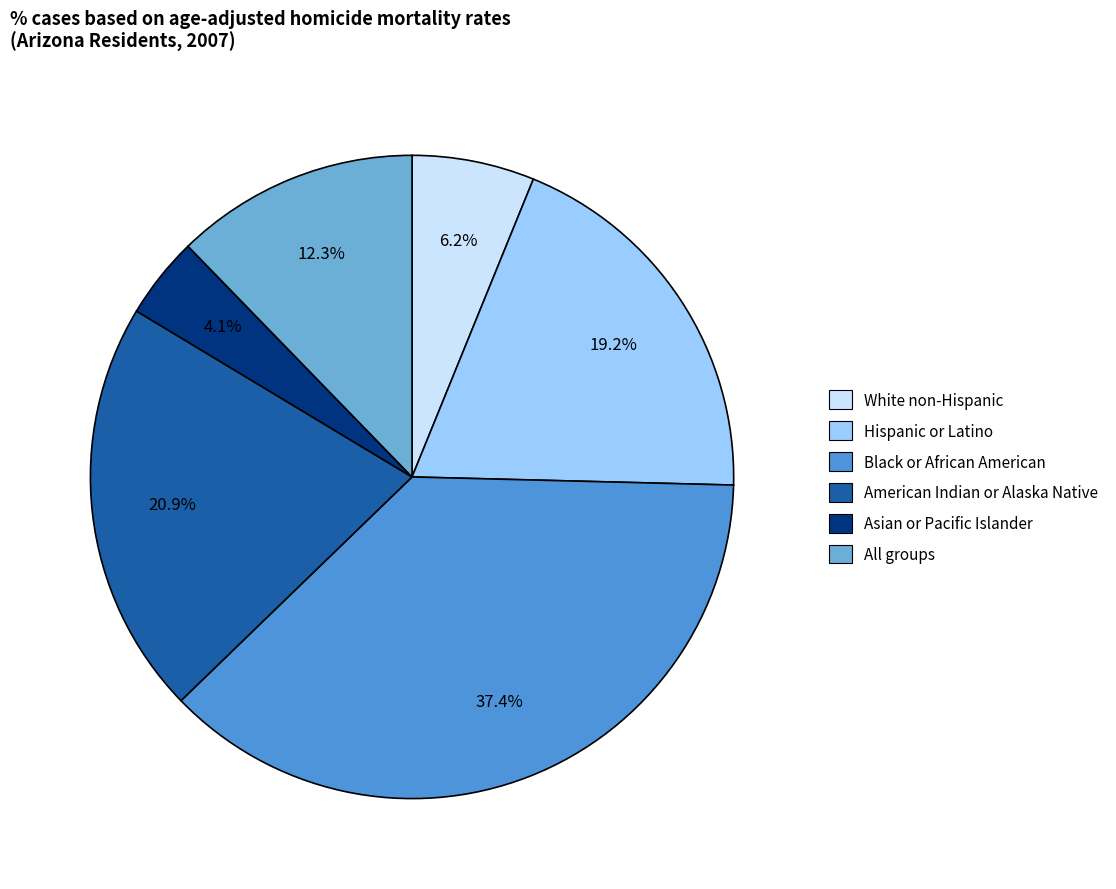

Between White non-Hispanic and All groups, which is larger?

All groups